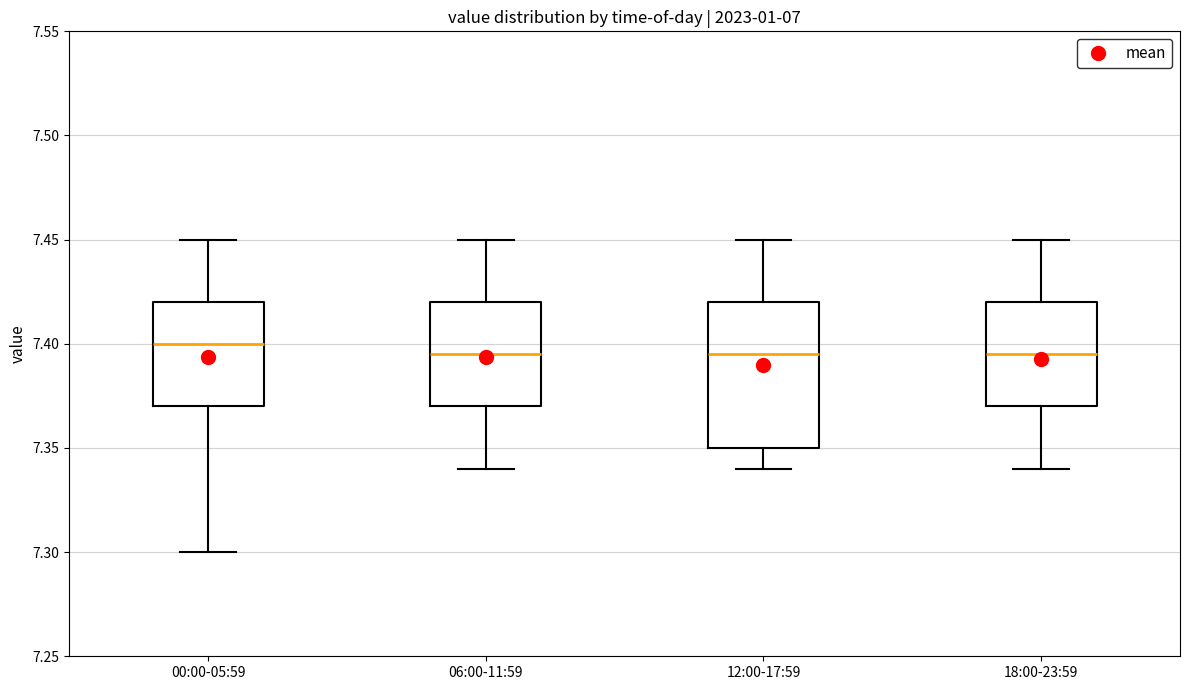

Reading left to right, transcribe this box plot: for each box, give where its median line is, the range the box spans, and where its two whiskers end, as read against the y-axis. The values are not printed on the chart, so give them approximately, as read against the axis.

00:00-05:59: median 7.400, box 7.370 to 7.420, whiskers 7.300 to 7.450
06:00-11:59: median 7.395, box 7.370 to 7.420, whiskers 7.340 to 7.450
12:00-17:59: median 7.395, box 7.350 to 7.420, whiskers 7.340 to 7.450
18:00-23:59: median 7.395, box 7.370 to 7.420, whiskers 7.340 to 7.450